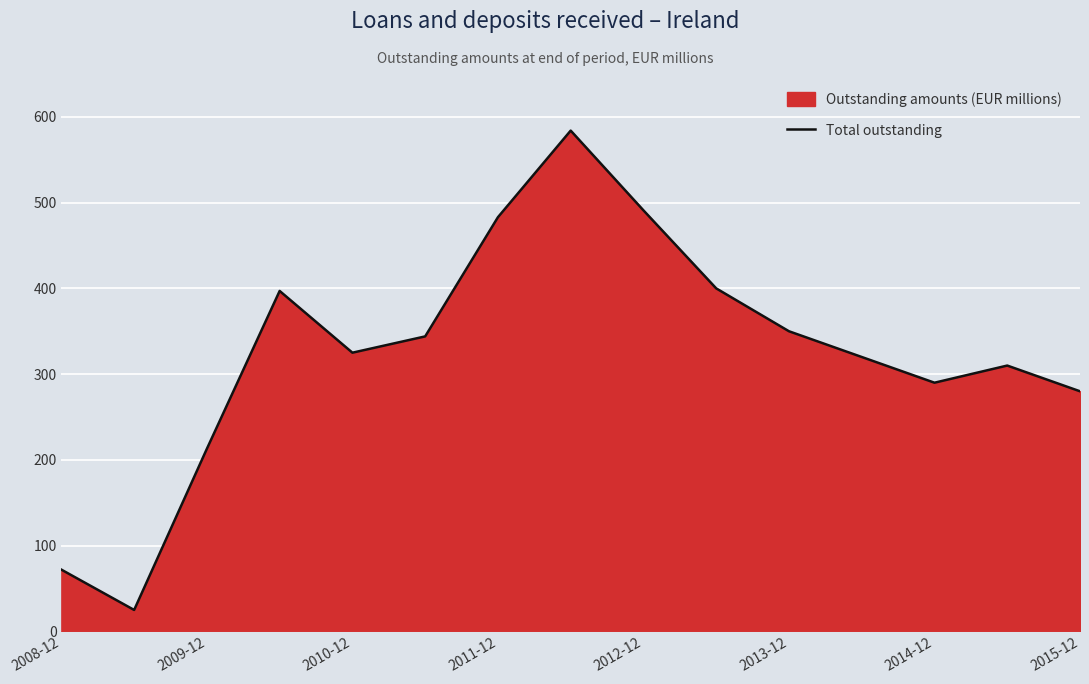

What is the difference between the maximum and minimum values?

559